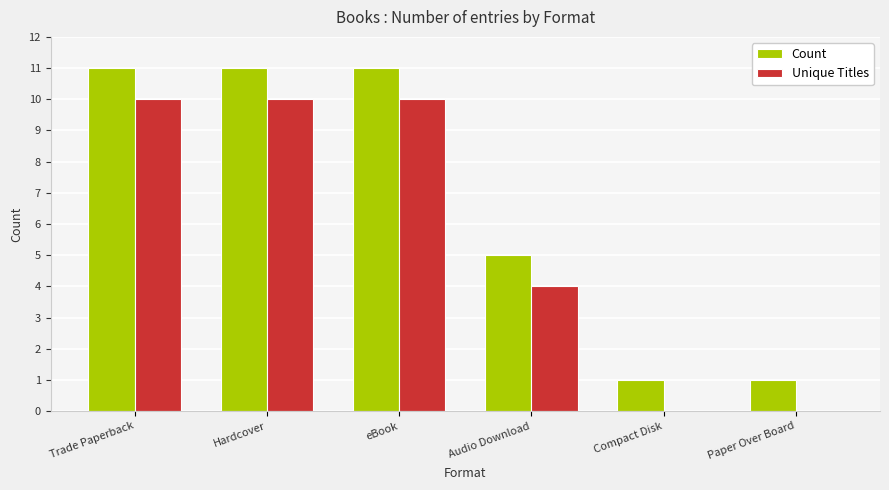

How many Count values are between 1 and 11?

6